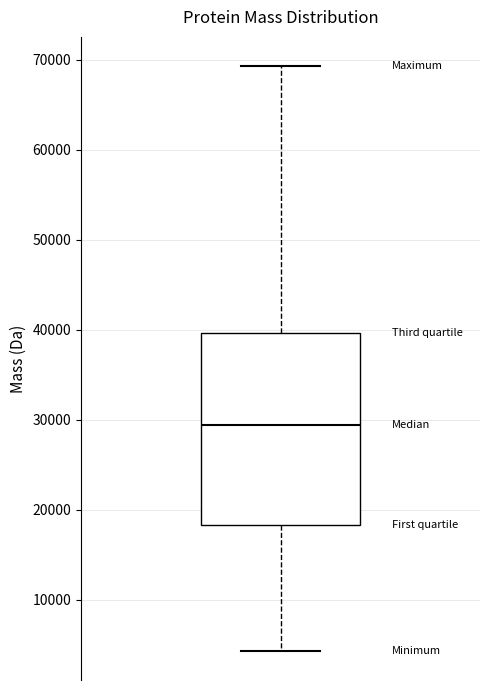

Read this box plot against the y-axis: the position of the median line, the range covered by the box, and the ends of both whiskers. The values are not printed on the chart, so give them approximately, as read against the axis.

median 29000, box 18000 to 40000, whiskers 4000 to 69000